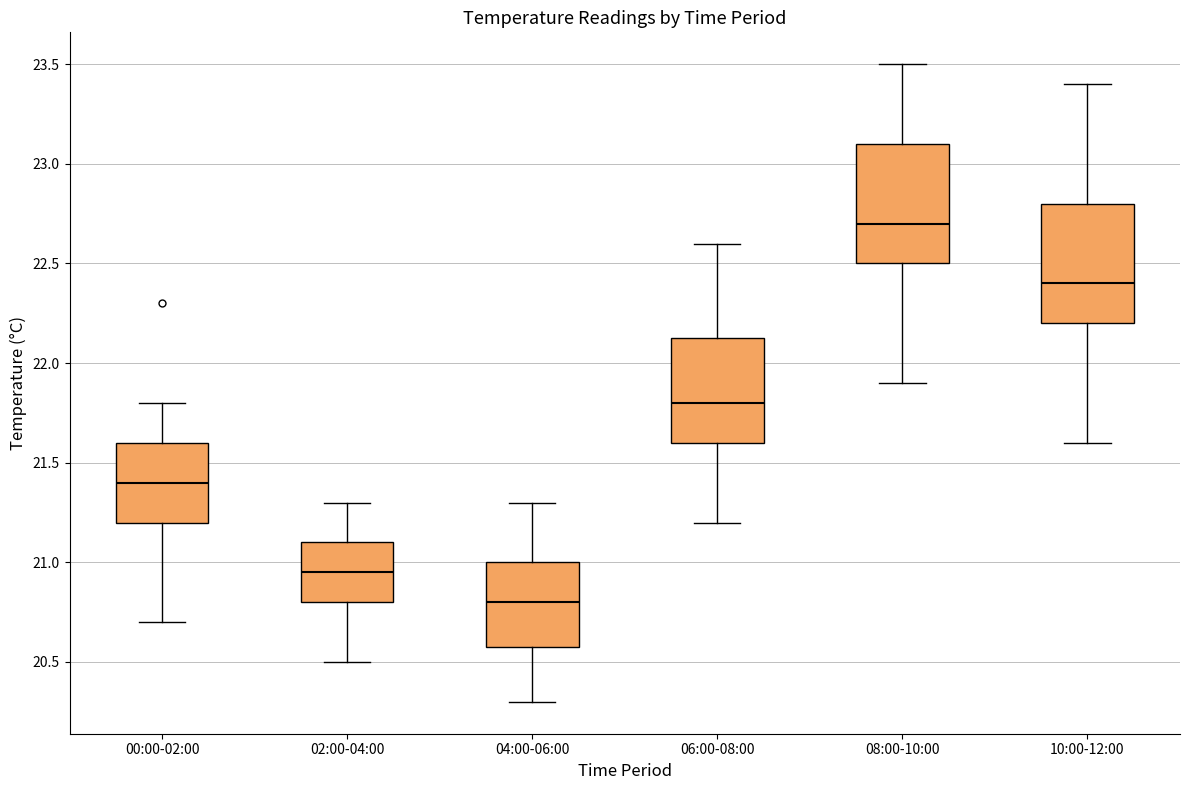

Where is the upper edge of the box for 02:00-04:00 on the y-axis? The values are not printed on the chart, so give them approximately, as read against the axis.

21.10